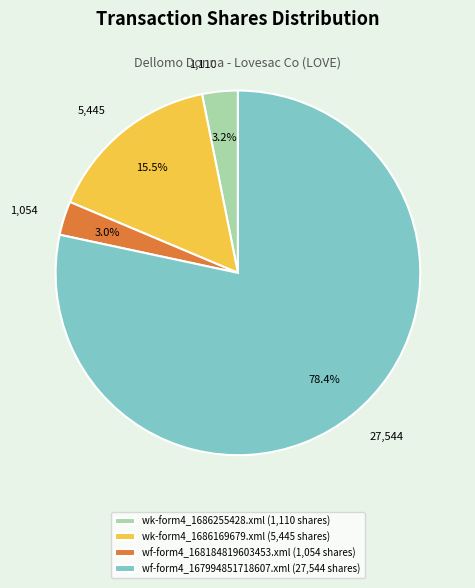

Does any single category account for the majority?

Yes